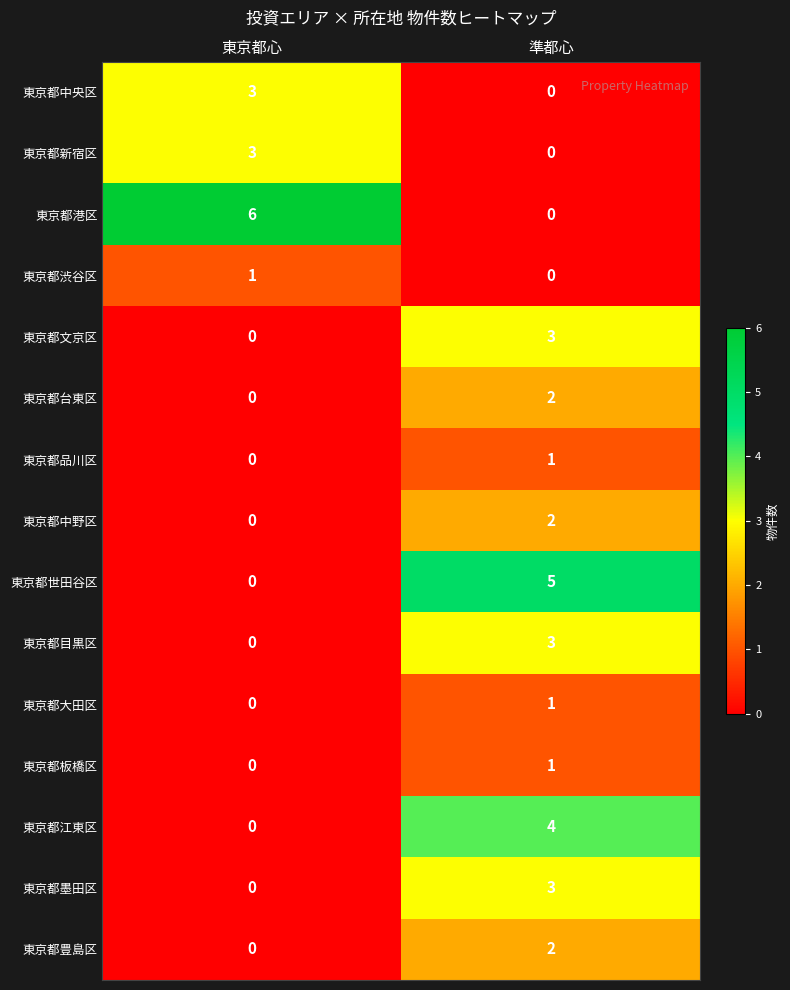

What is the total value across all series at 準都心?

27